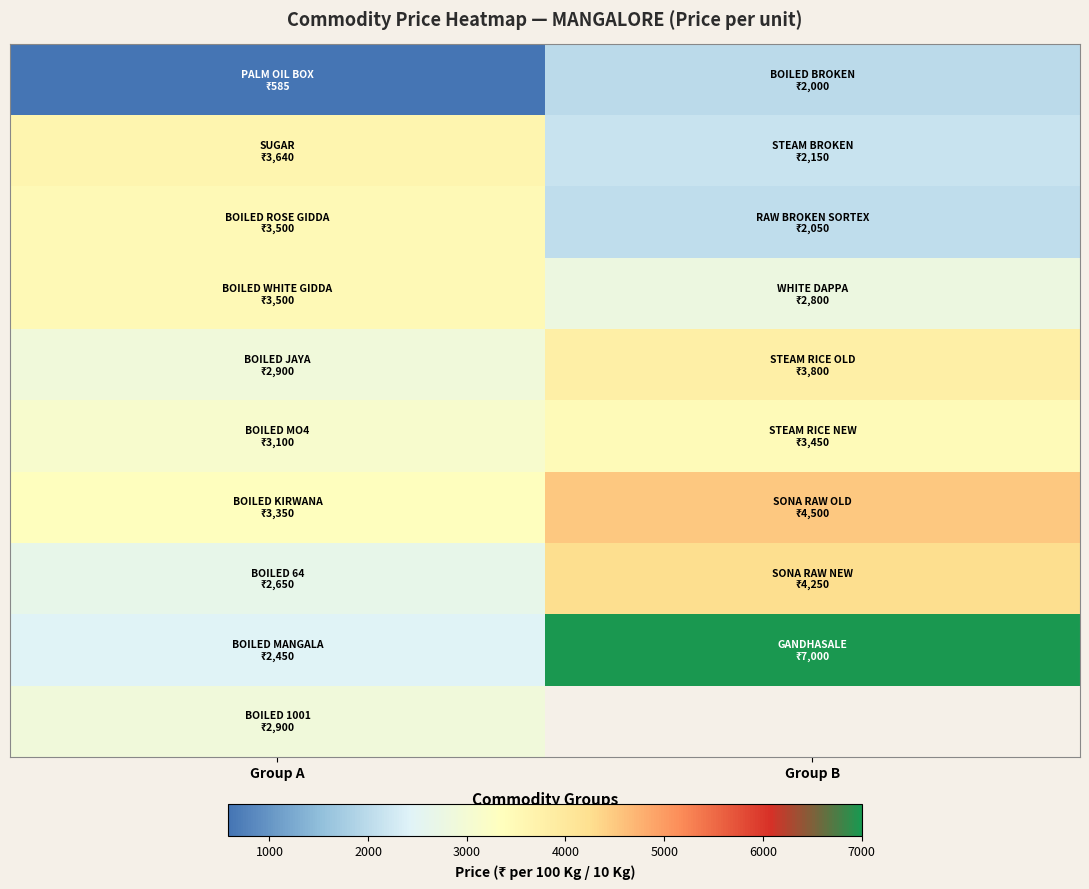

What is the maximum value shown in the chart?

7000.0